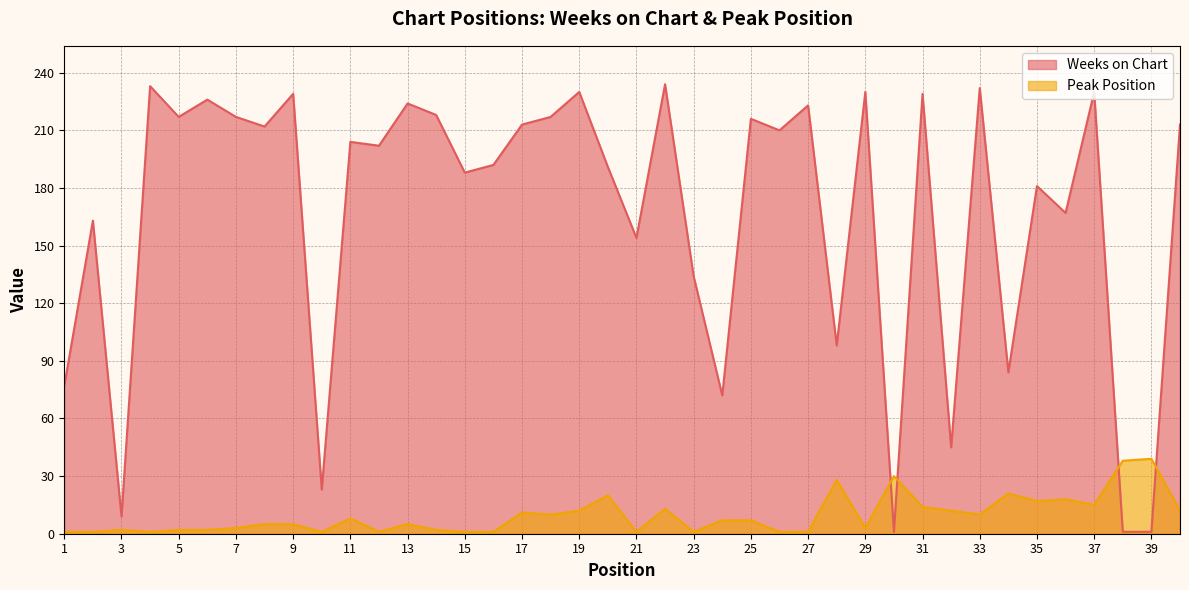

Read the Weeks on Chart value at 36.

167